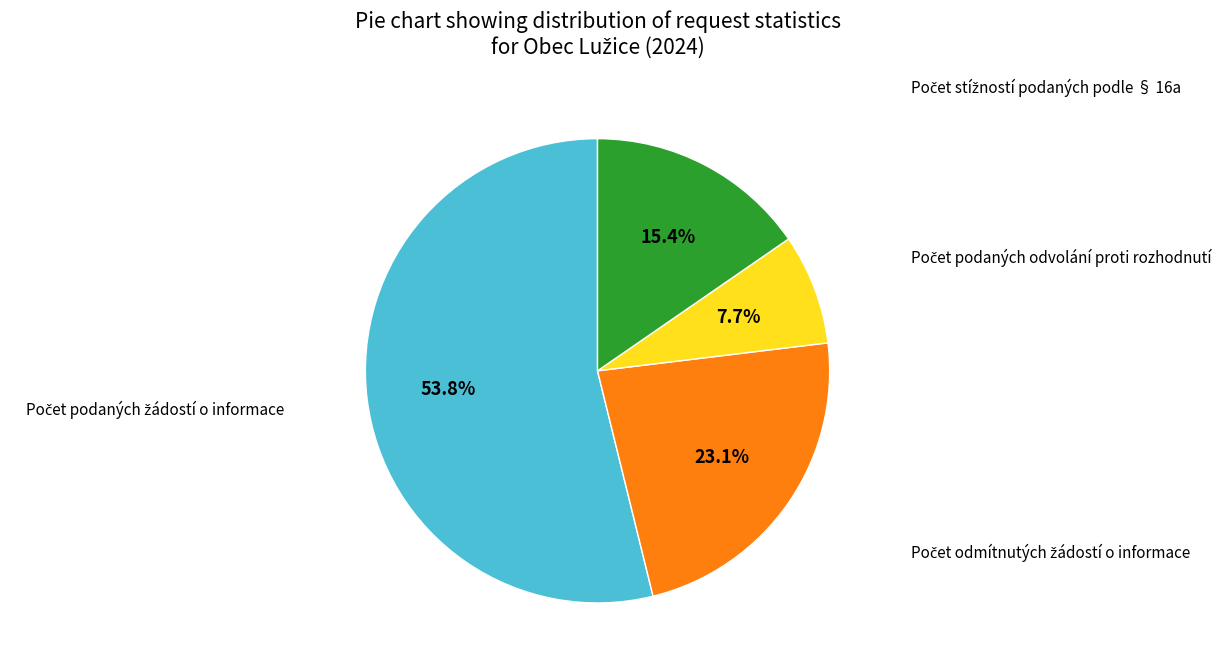

Which category has the biggest portion of the pie?

Počet podaných žádostí o informace